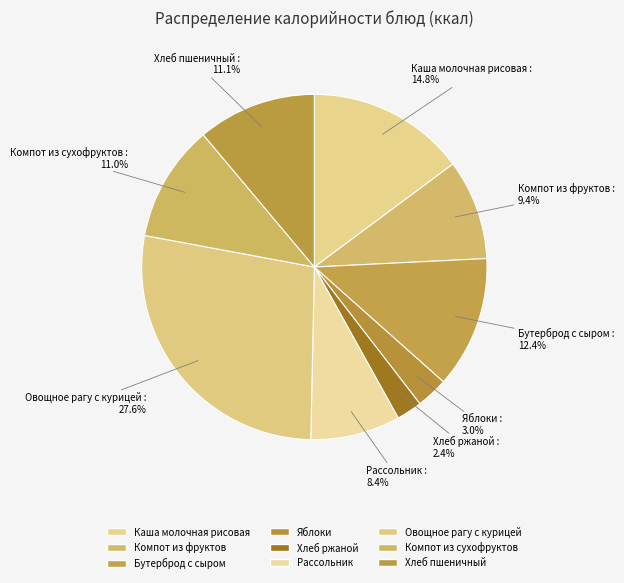

True or false: Компот из фруктов accounts for 9% of the total.

True